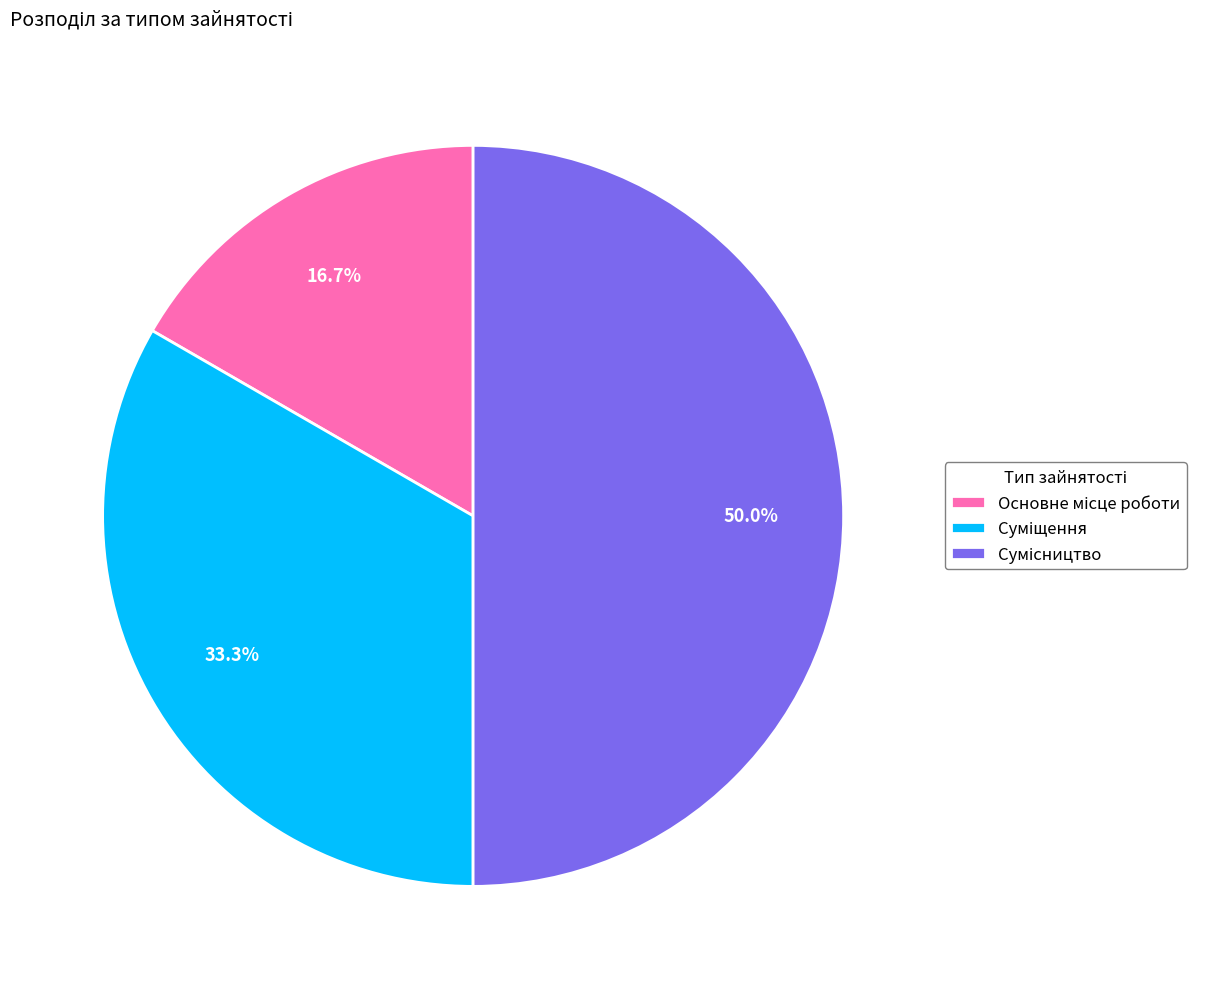

What is the change in value from Основне місце роботи to Сумісництво?

+2